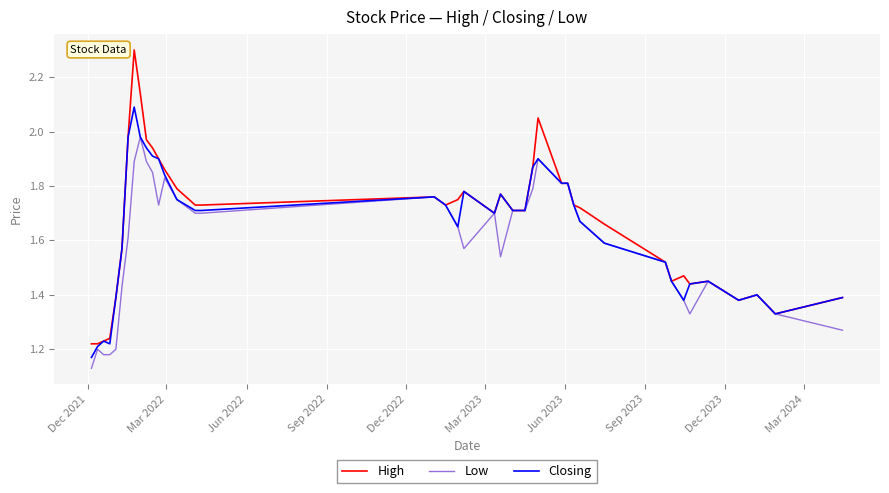

Which series has the widest spread of values?

High